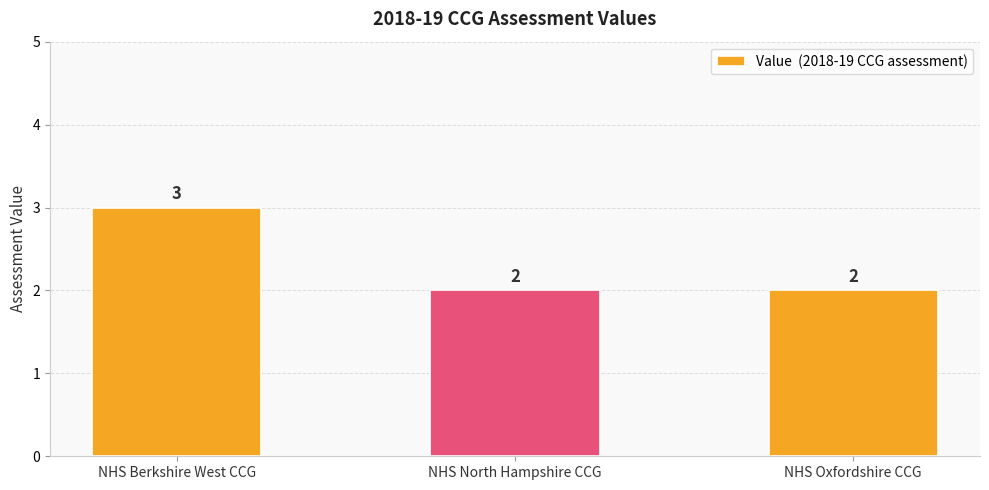

The chart shows a value of 1 at NHS Berkshire West CCG. True or false?

False